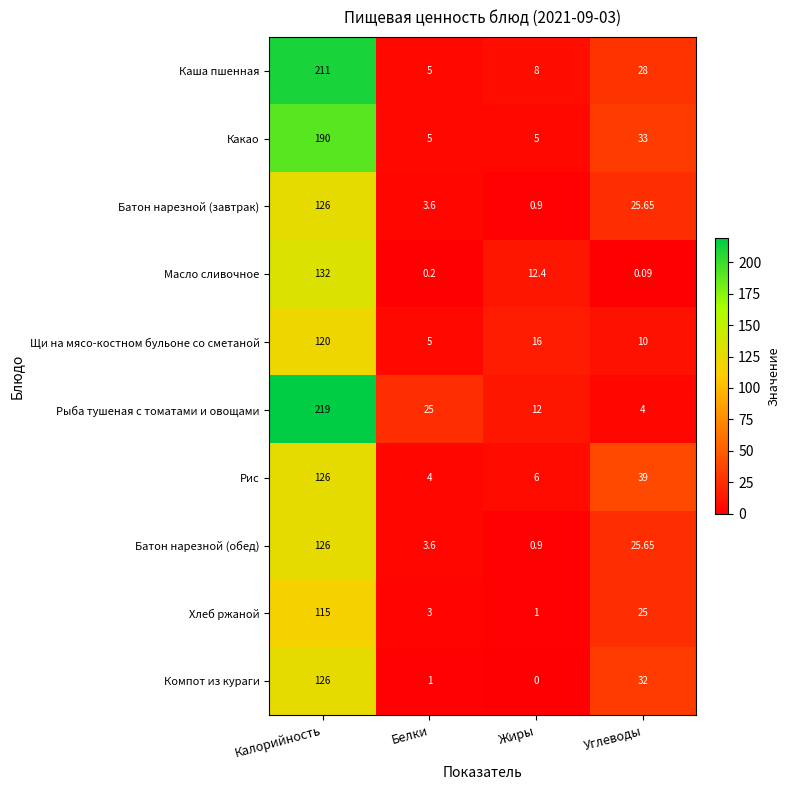

What is the total value across all series at Углеводы?

222.4